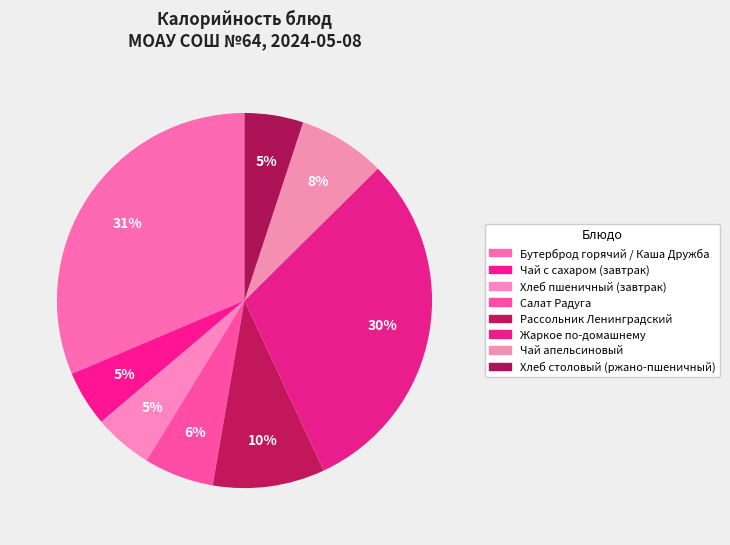

Which slice is the smallest?

Чай с сахаром (завтрак)